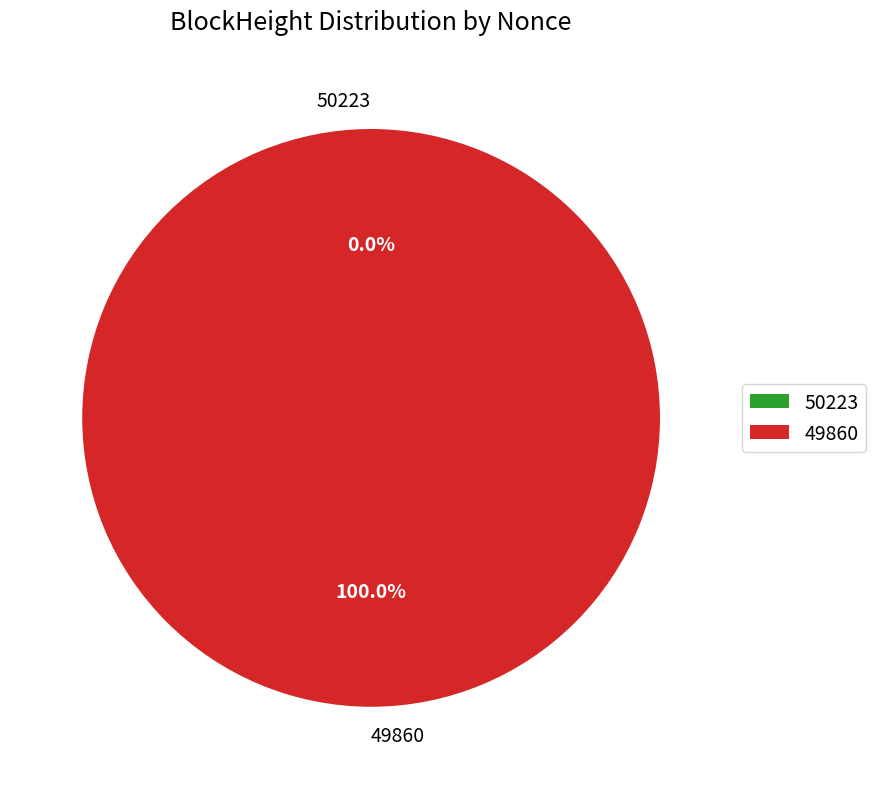

Which category has the smallest portion of the pie?

50223